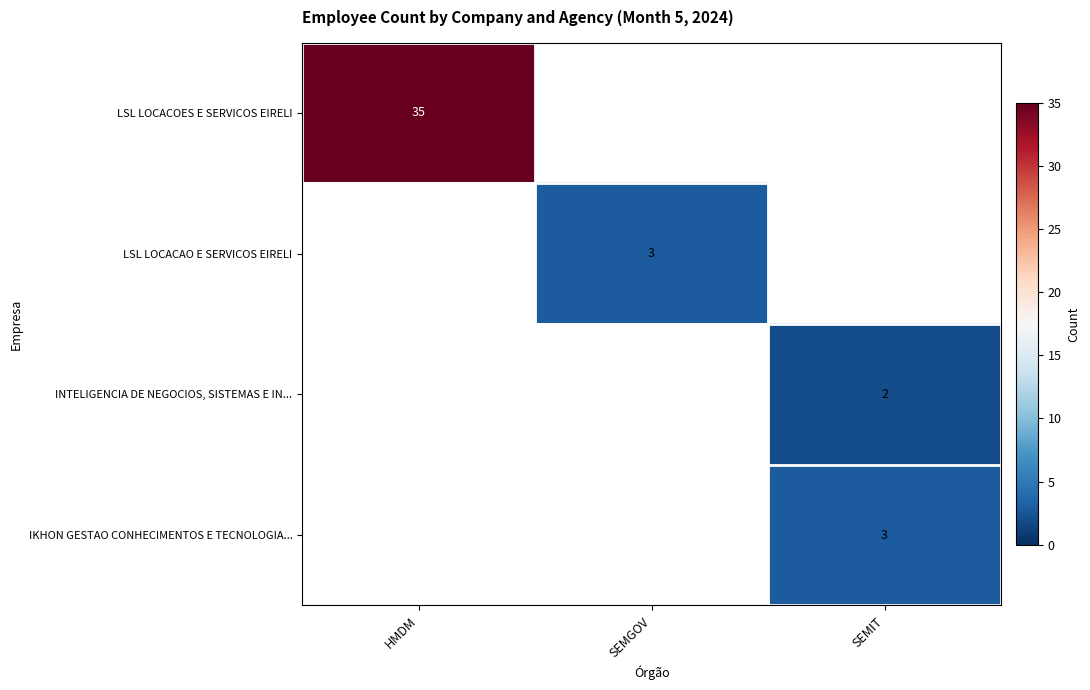

True or false: IKHON GESTAO CONHECIMENTOS E TECNOLOGIA... has a value of 5 at SEMIT.

False